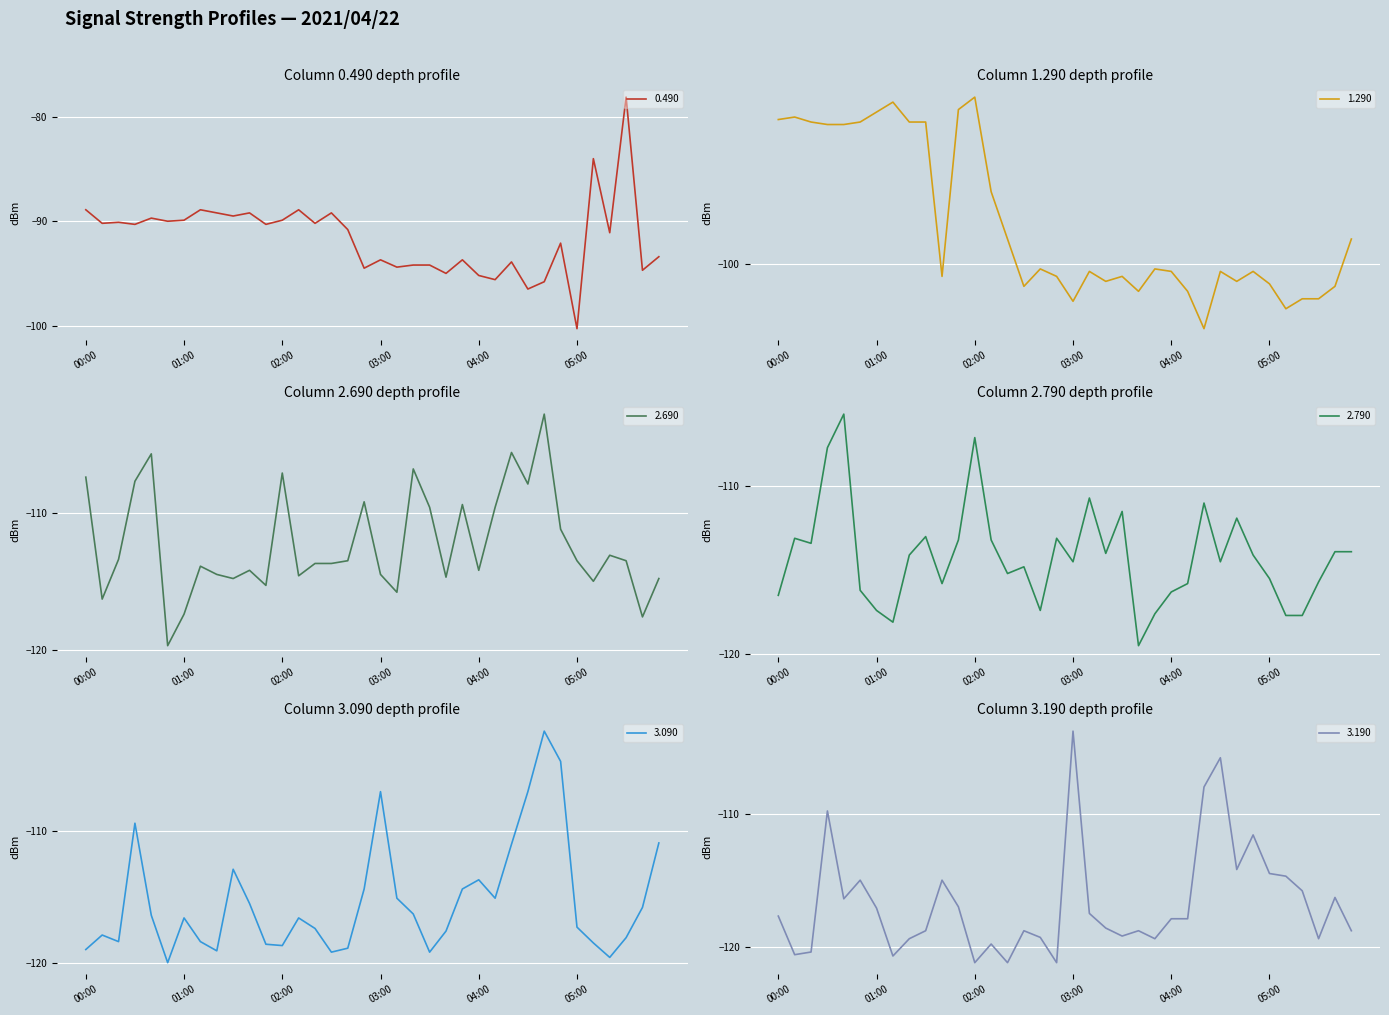

True or false: 1.290 has a value of -100.3 at 03:10.

True